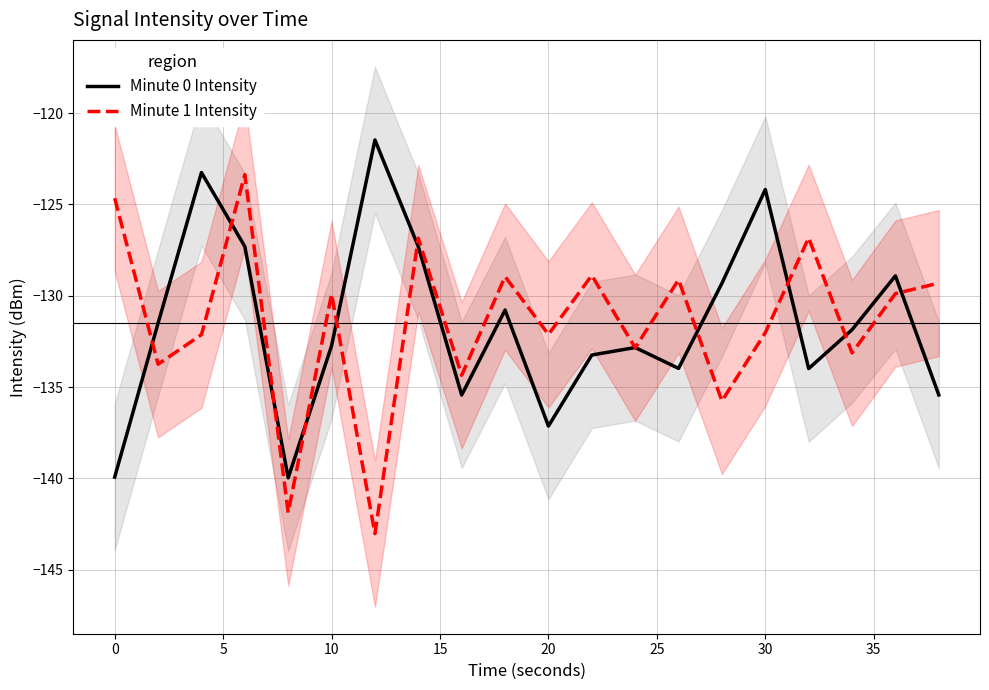

True or false: Minute 0 Intensity has a value of -189.6 at 20.

False